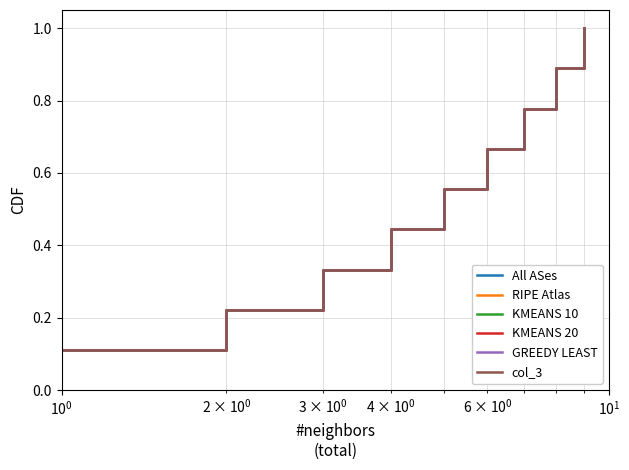

Does the chart display data point markers on the line(s)?

No